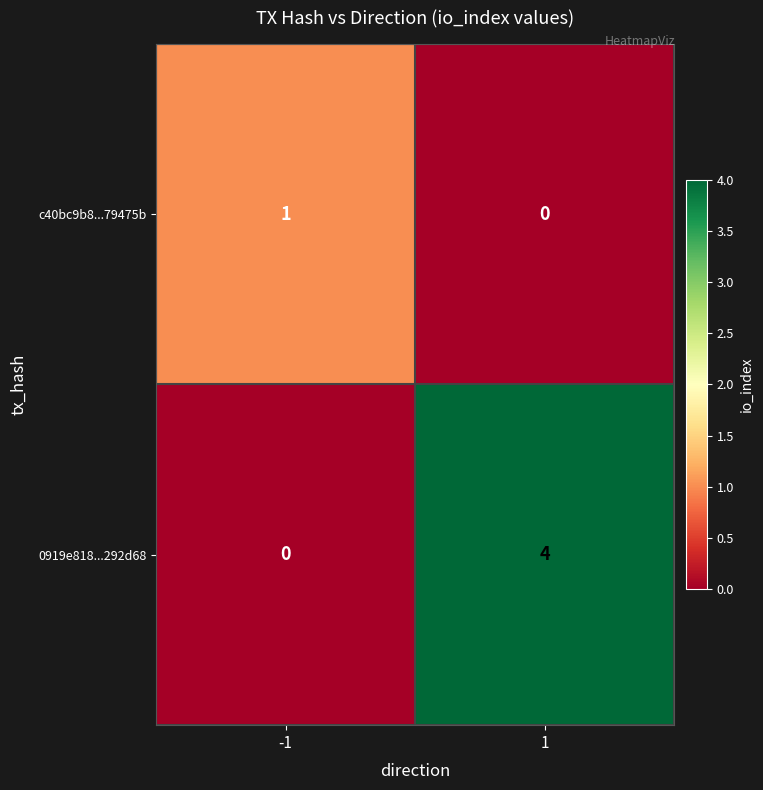

Which category has the highest value across all series?

1